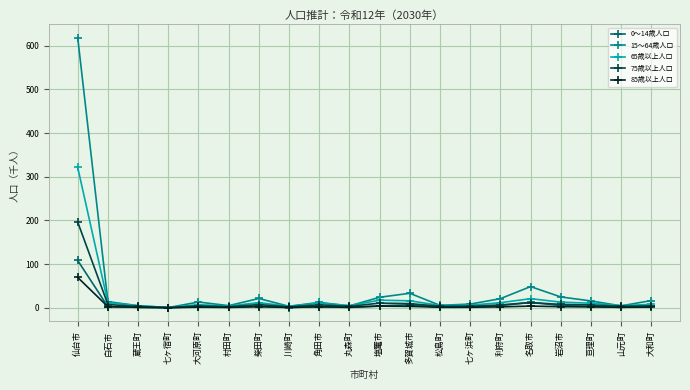

Count the number of data series in this chart.

5